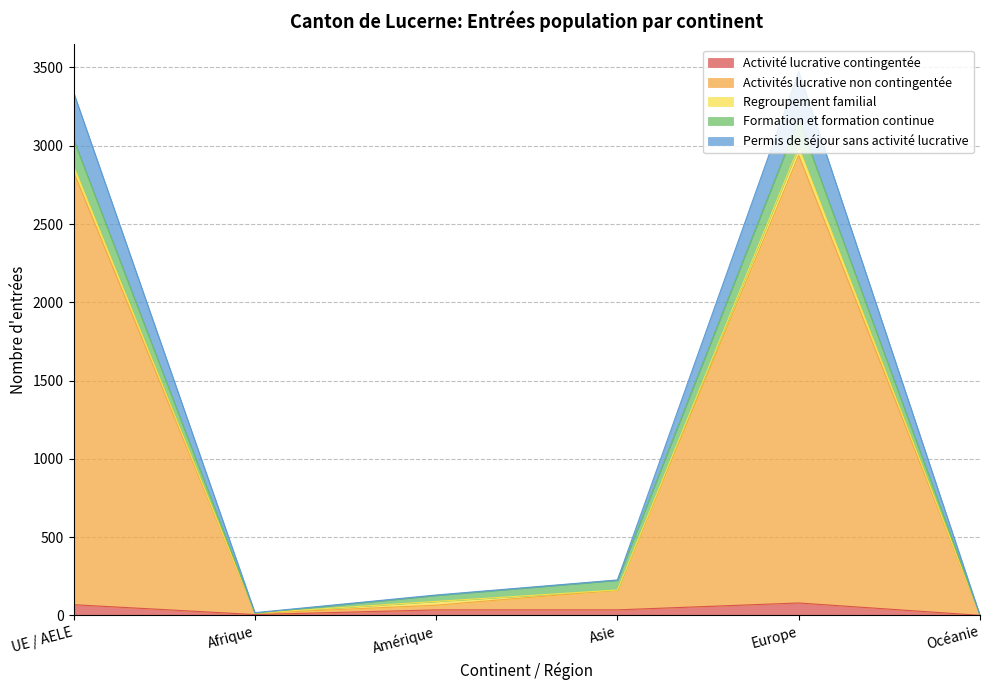

The value of Activité lucrative contingentée at Océanie is 0. True or false?

True